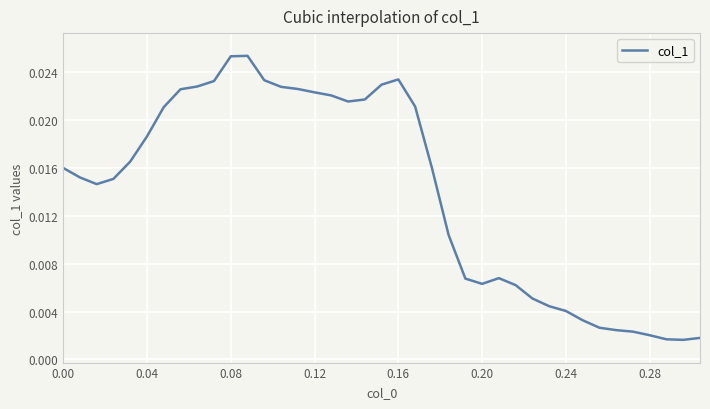

Does the chart display data point markers on the line(s)?

No